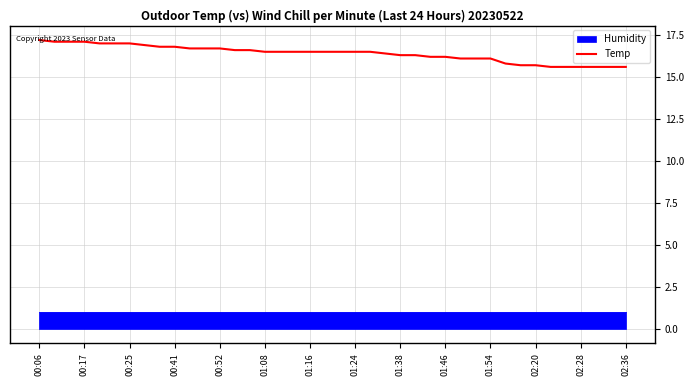

What is the sum of all values?

655.8